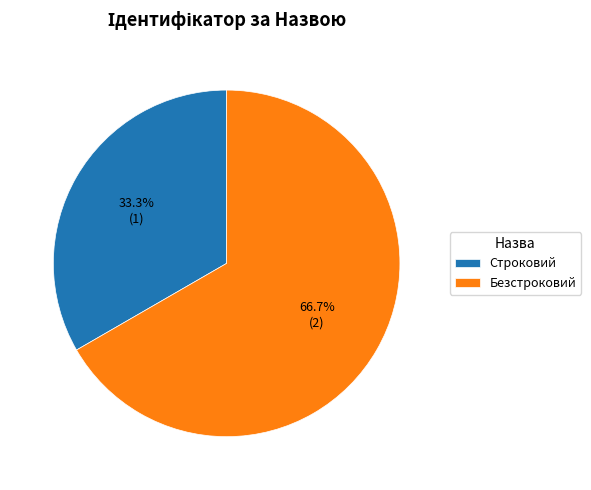

Does any single category account for the majority?

Yes